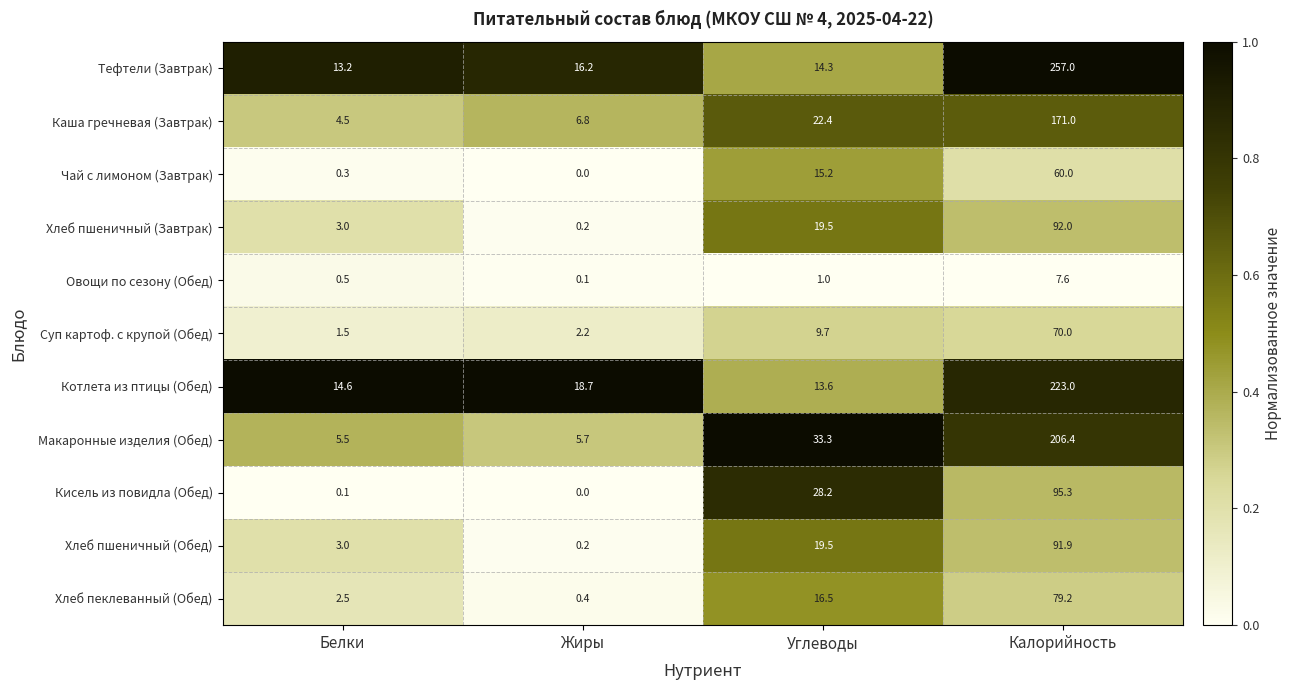

How many distinct data groups are displayed?

11